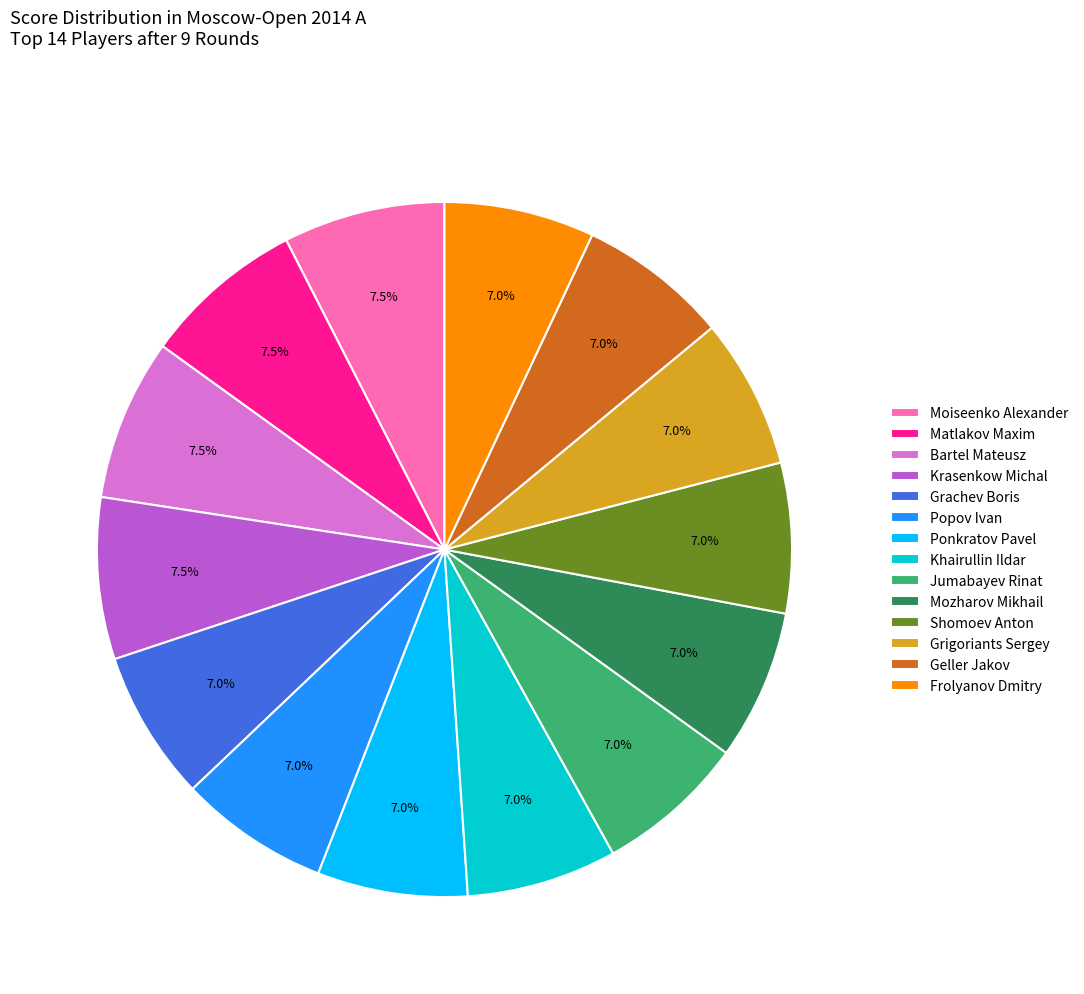

What percentage is the Geller Jakov slice, to the nearest percent?

7%